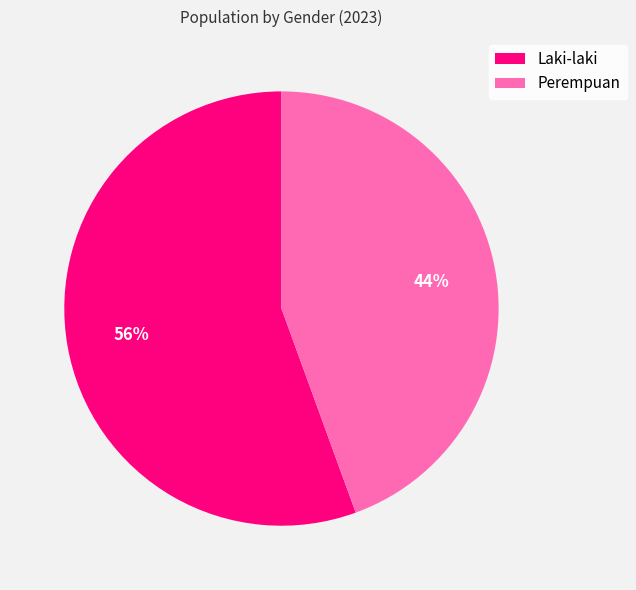

To the nearest percent, what is the combined percentage of Perempuan and Laki-laki?

100%